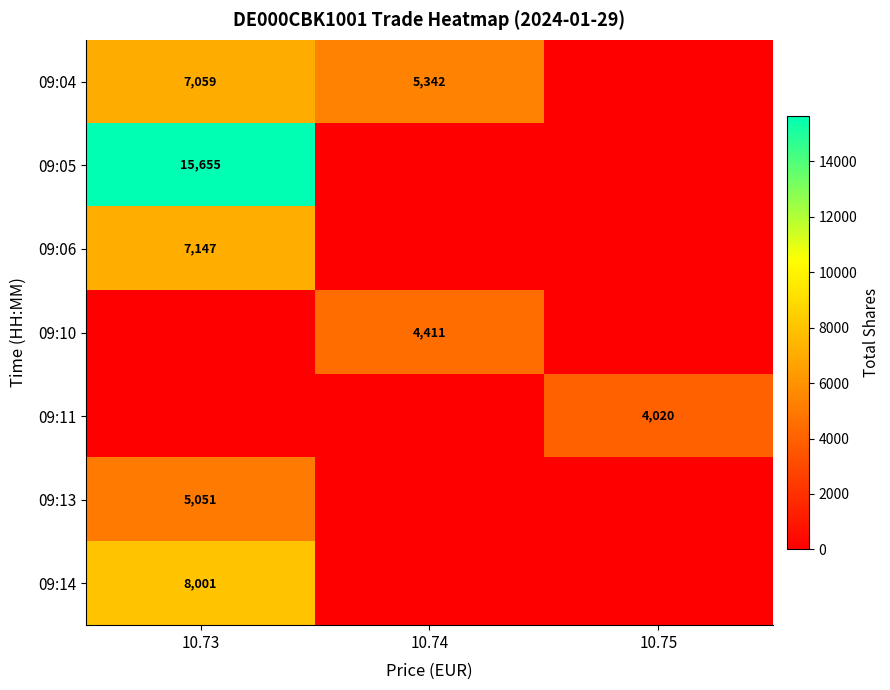

What is the difference between the 09:04 values at 10.74 and 10.73?

1717